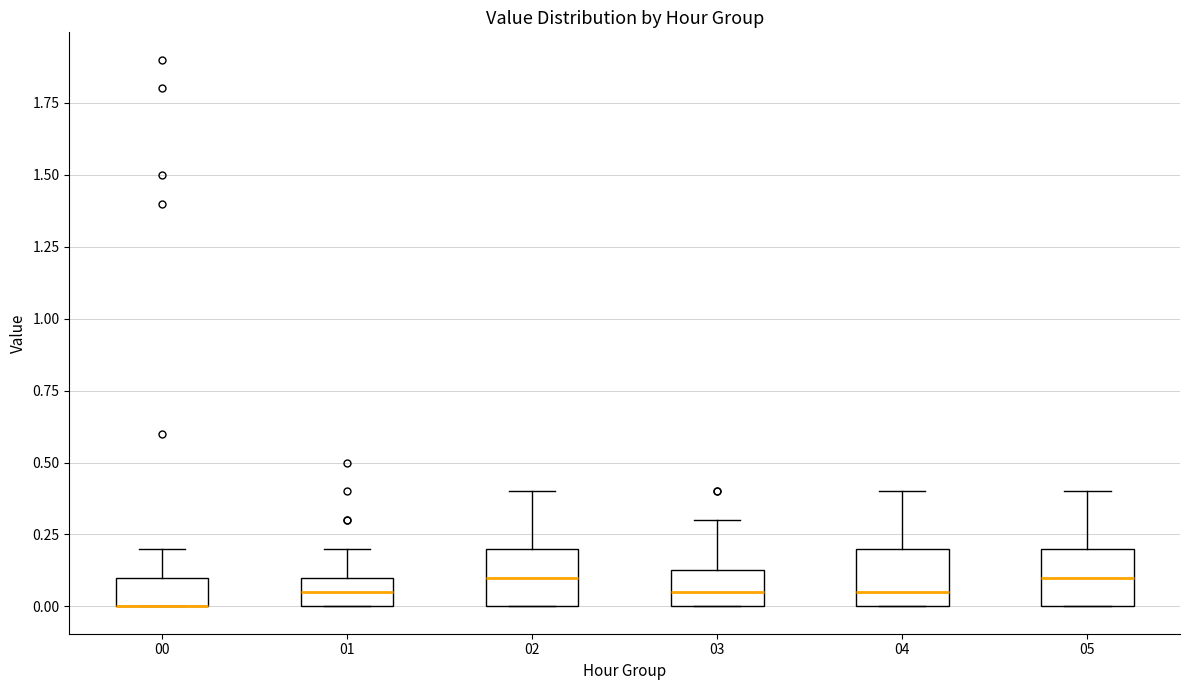

Where is the upper edge of the box at x = 03 on the y-axis? The values are not printed on the chart, so give them approximately, as read against the axis.

0.15